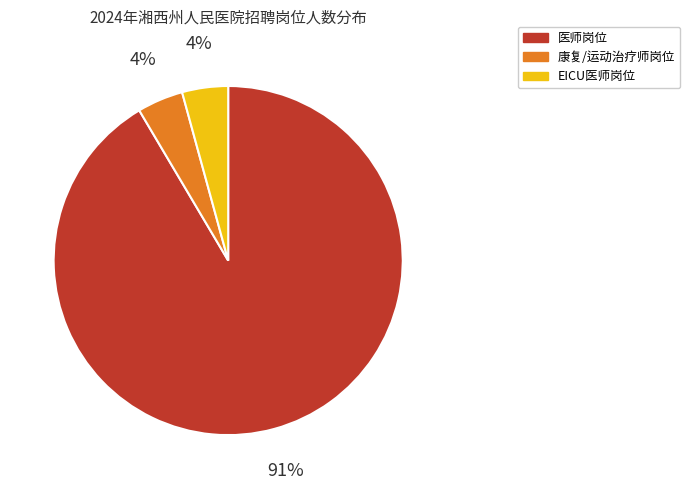

To the nearest percent, what is the average slice percentage?

33%